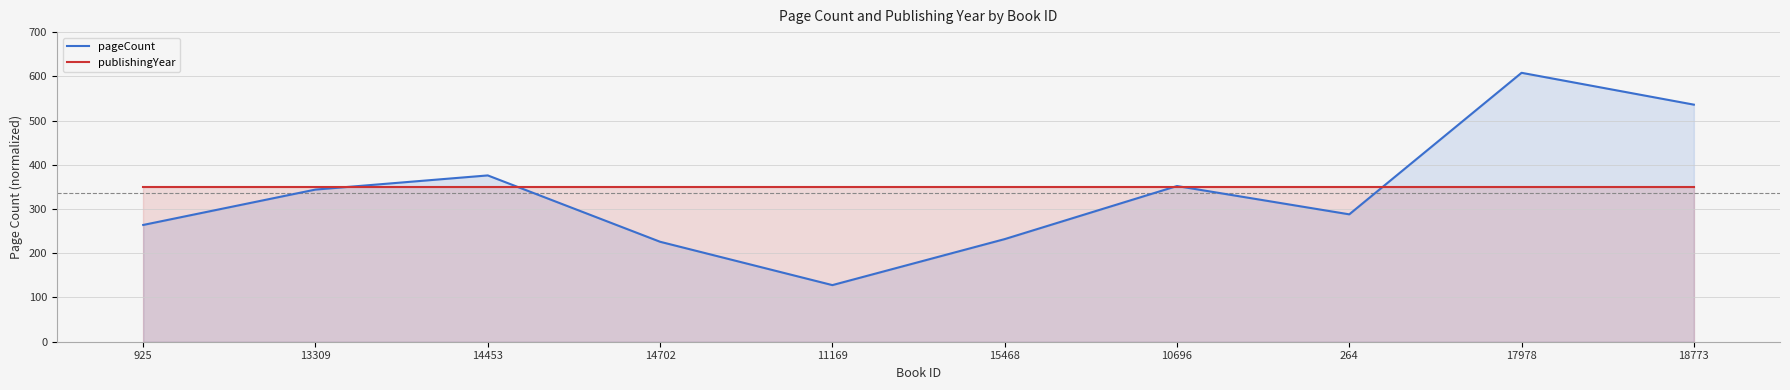

Is the value of pageCount at 10696 greater than the value of publishingYear at 13309?

Yes